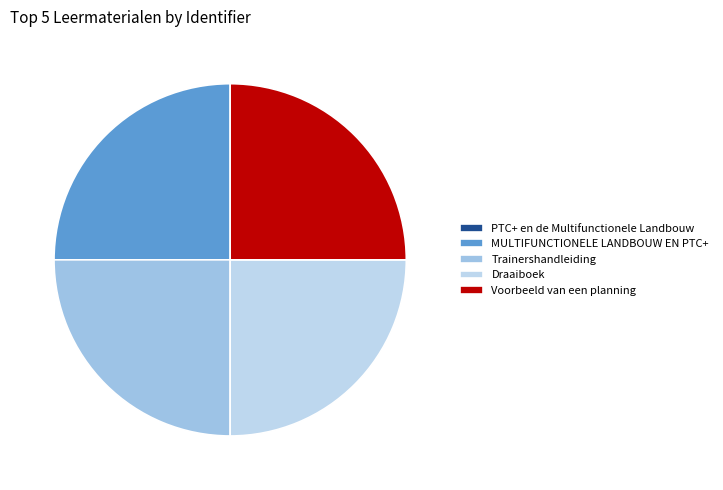

How many segments does this pie chart have?

5